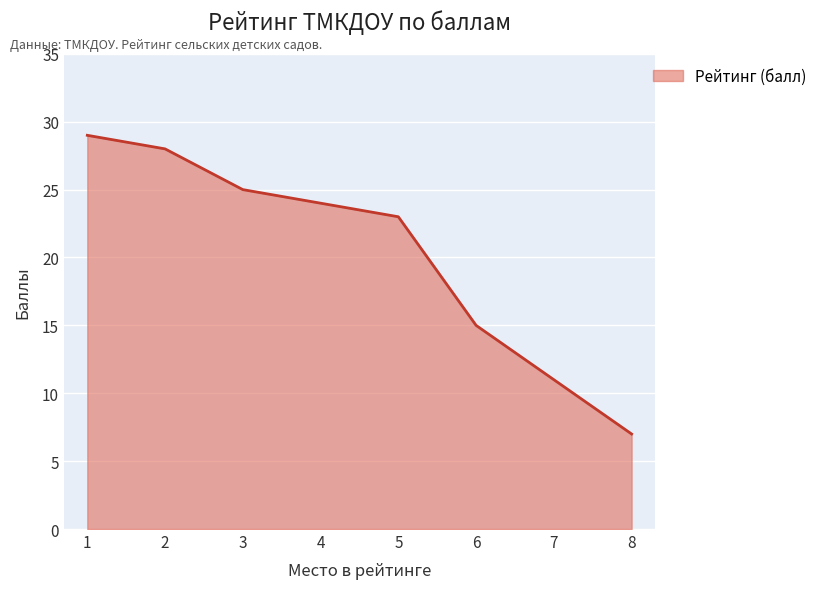

Reading left to right, what are all the values shown in this chart?

29	28	25	24	23	15	11	7